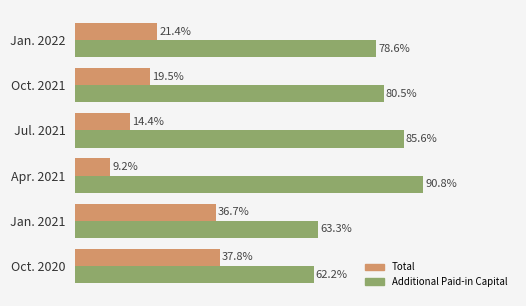

Where is Total nearest to the value 23?

Jan. 2022